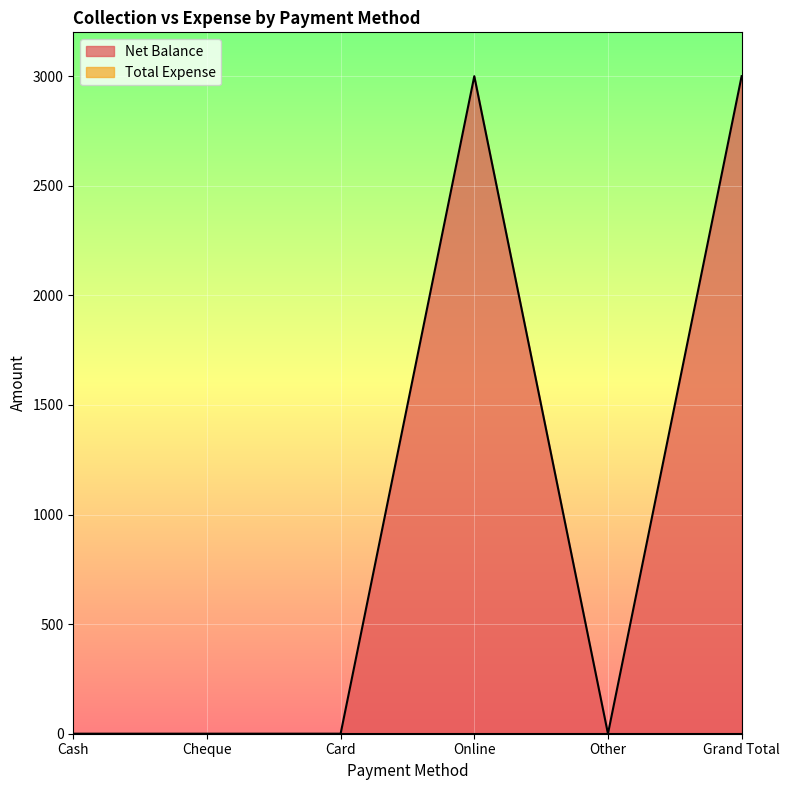

Reading right to left, extract all data points from this chart.

Grand Total=3000	Other=0	Online=3000	Card=0	Cheque=0	Cash=0